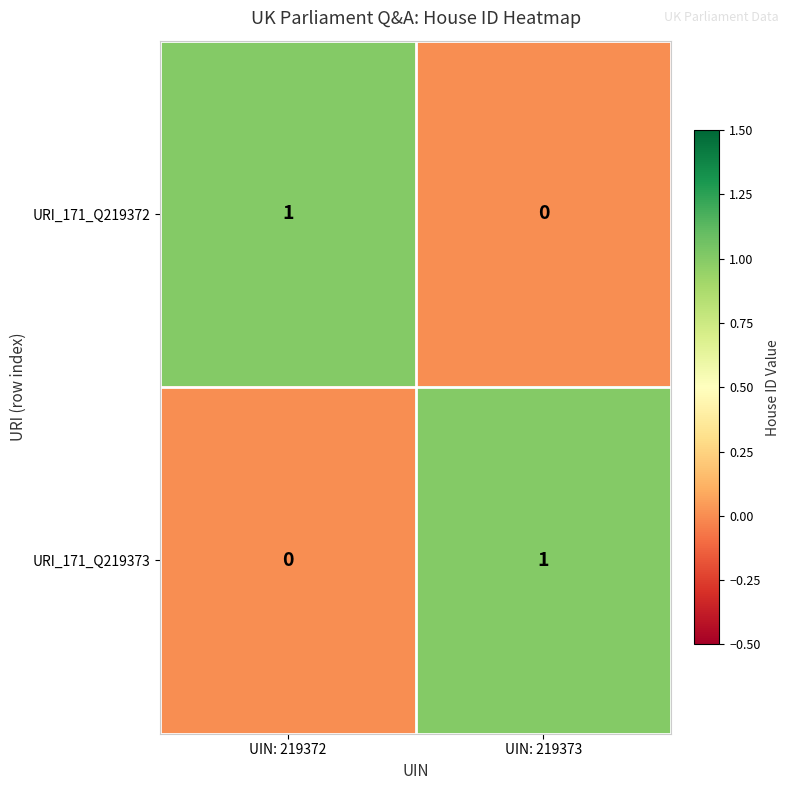

What is the difference between the highest and lowest values at UIN: 219373?

1